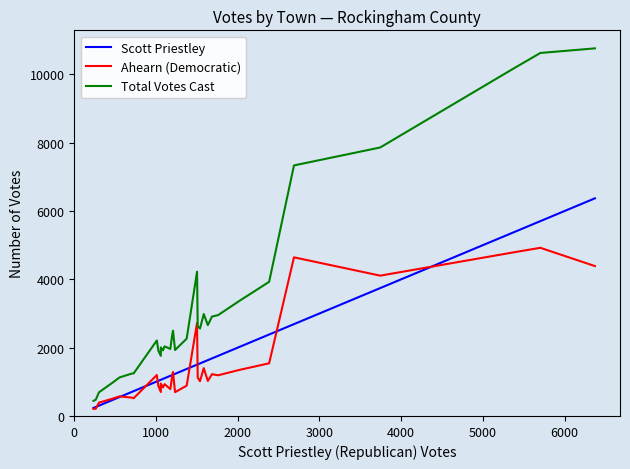

What is the difference between the maximum and minimum values in the Ahearn (Democratic) series?

4715